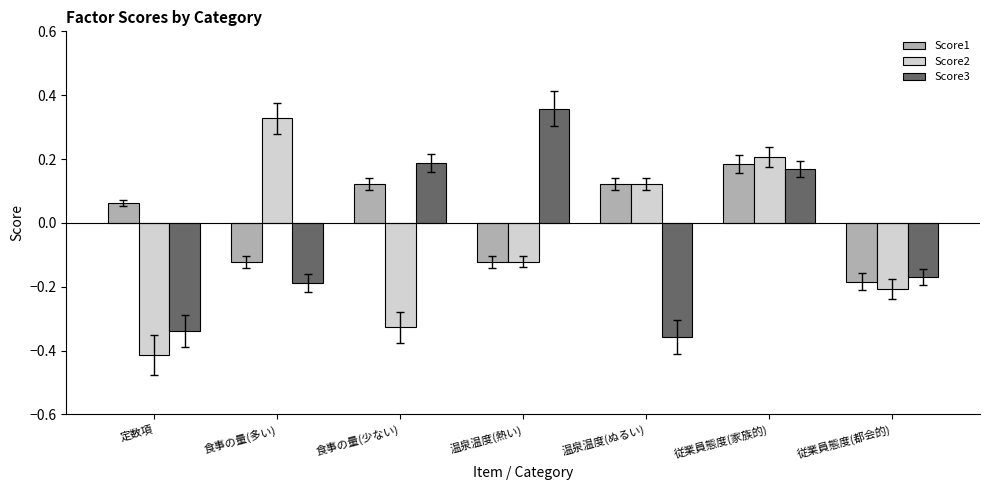

How many bars are there in each group?

3